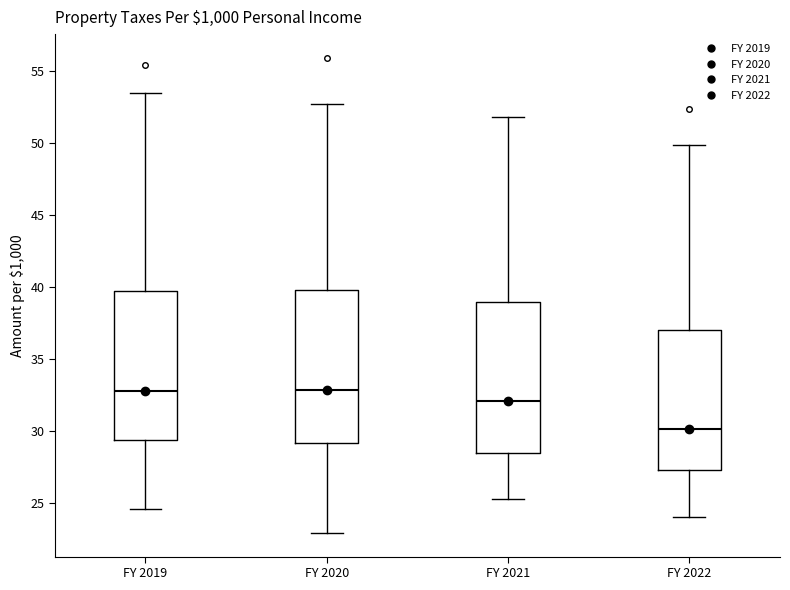

Reading left to right, read every box against the y-axis: the position of its median line, the range the box covers, and the ends of its whiskers. The values are not printed on the chart, so give them approximately, as read against the axis.

FY 2019: median 33.0, box 29.5 to 40.0, whiskers 24.5 to 53.5
FY 2020: median 33.0, box 29.0 to 40.0, whiskers 23.0 to 52.5
FY 2021: median 32.0, box 28.5 to 39.0, whiskers 25.5 to 52.0
FY 2022: median 30.0, box 27.5 to 37.0, whiskers 24.0 to 50.0